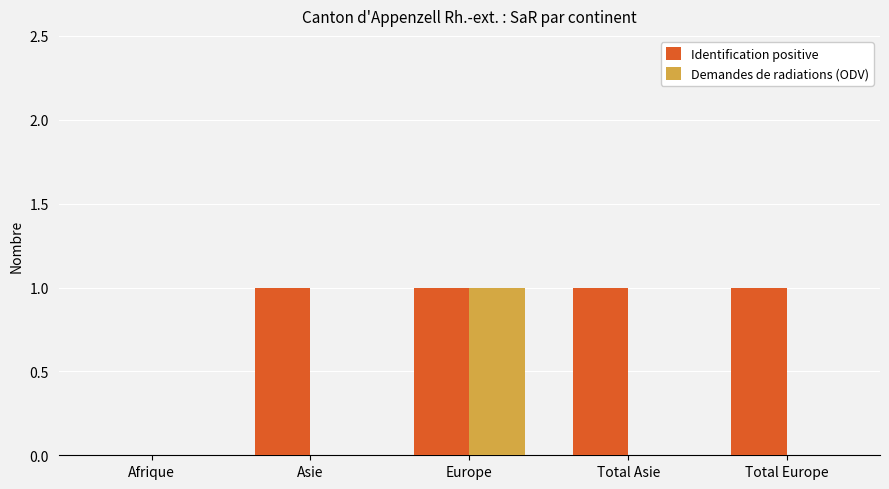

Is the value of Demandes de radiations (ODV) at Asie greater than the value of Identification positive at Europe?

No